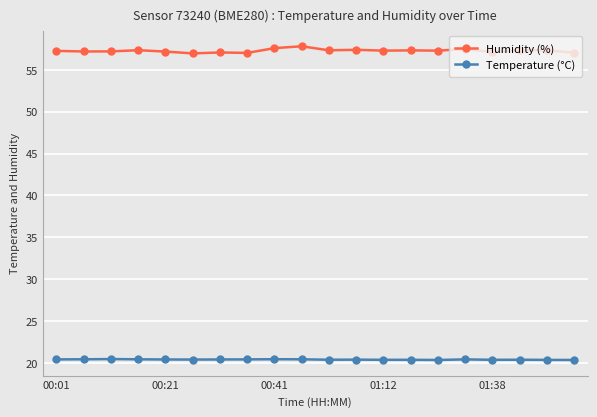

Rank the series by their average value, from highest to lowest.

Humidity (%), Temperature (°C)